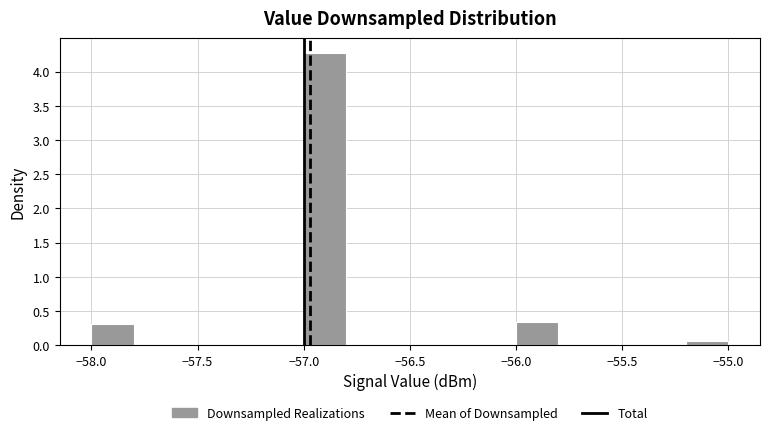

Which range on the x-axis has the tallest bar?

-57.0 to -56.8